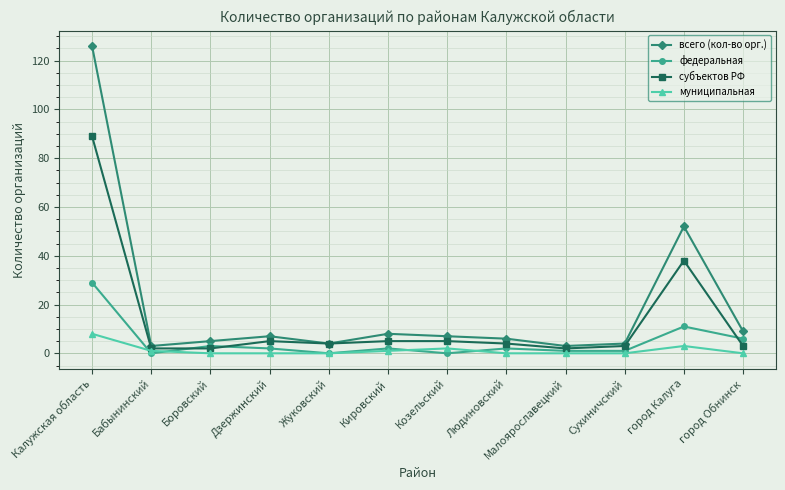

True or false: всего (кол-во орг.) and муниципальная intersect in this chart.

False